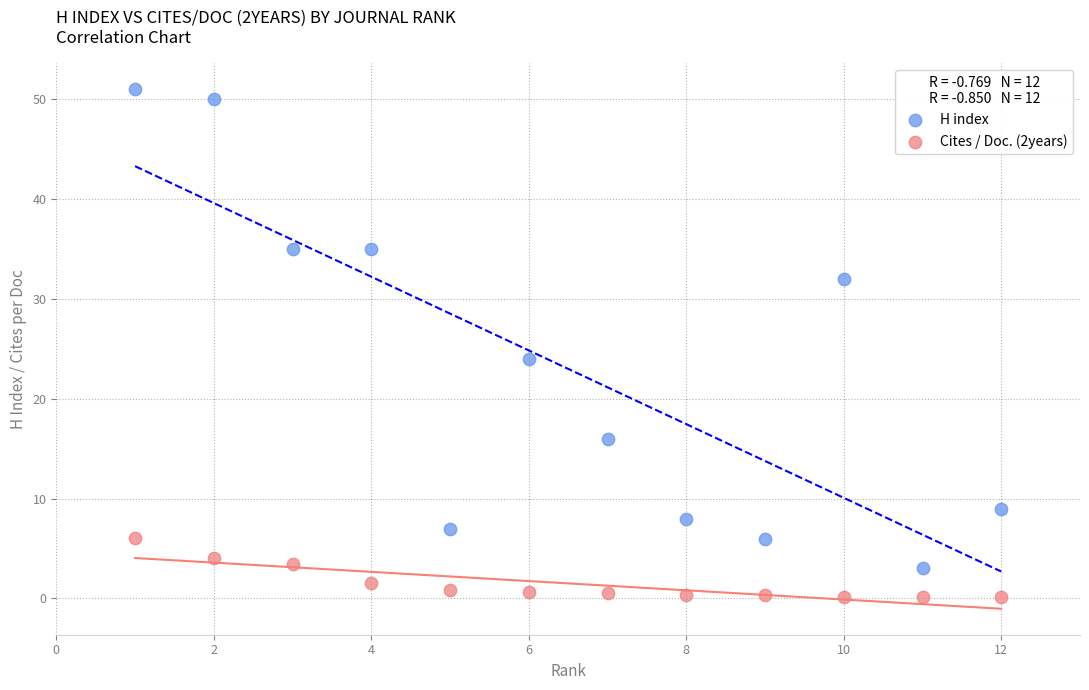

Which series reaches the maximum Y coordinate?

H index